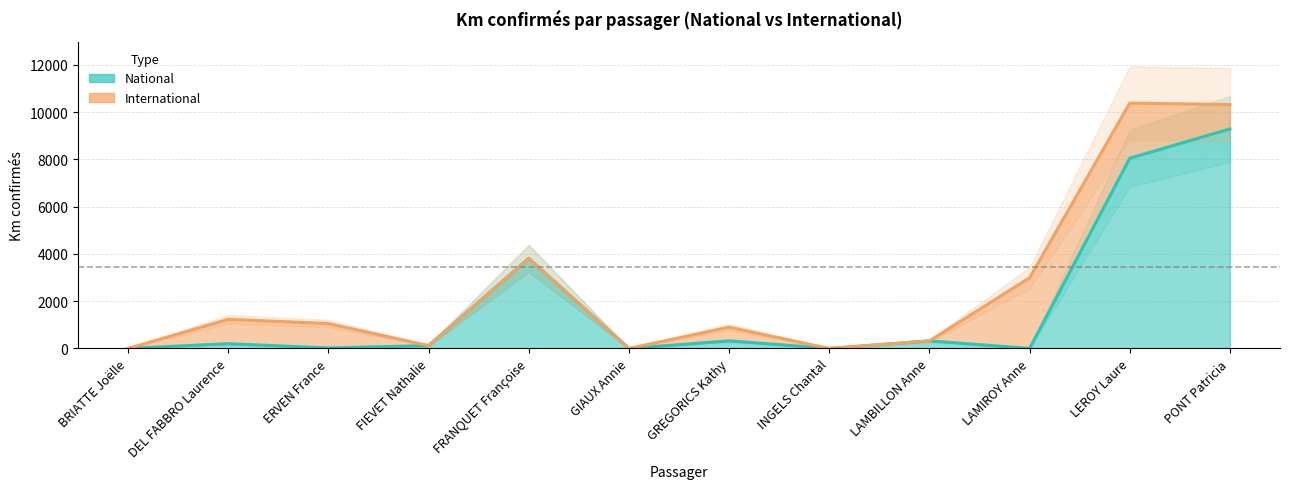

The value at GIAUX Annie is 0. True or false?

True